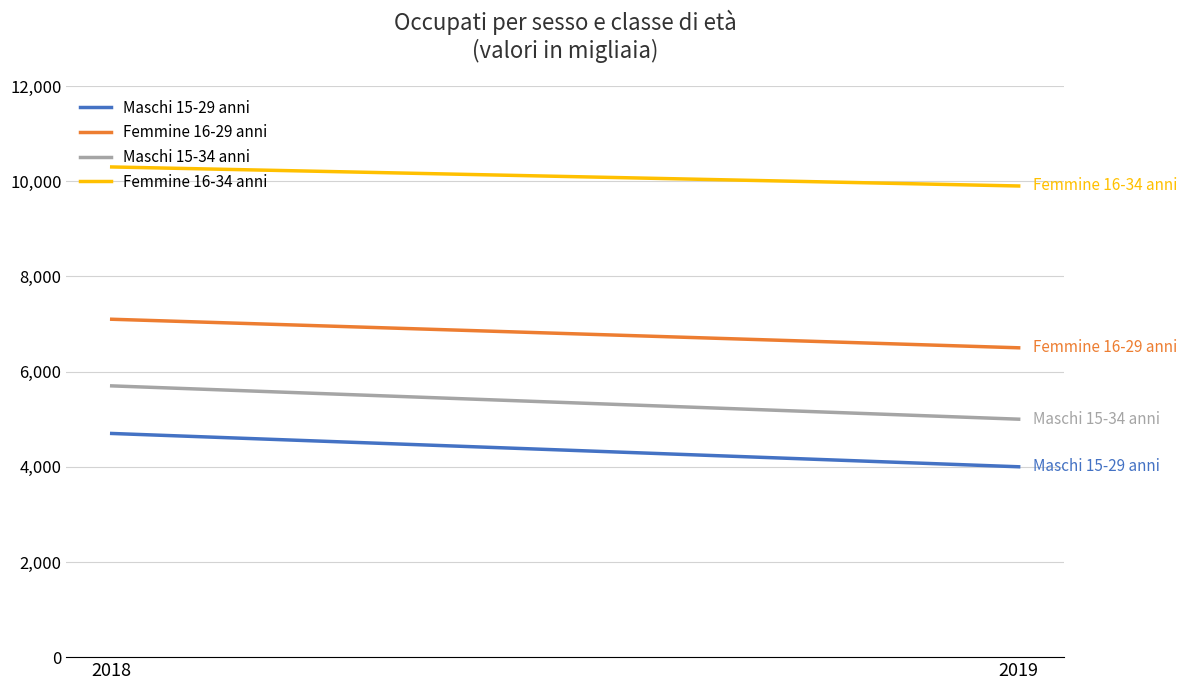

What is the value of the Maschi 15-34 anni point at the 2nd from the left?

5000